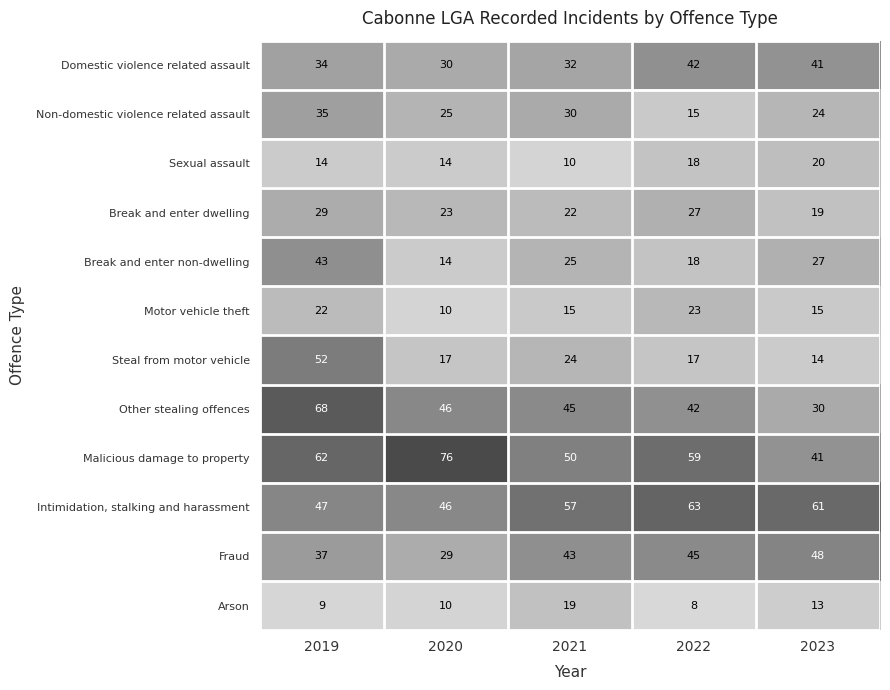

Read the Steal from motor vehicle value at 2023.

14